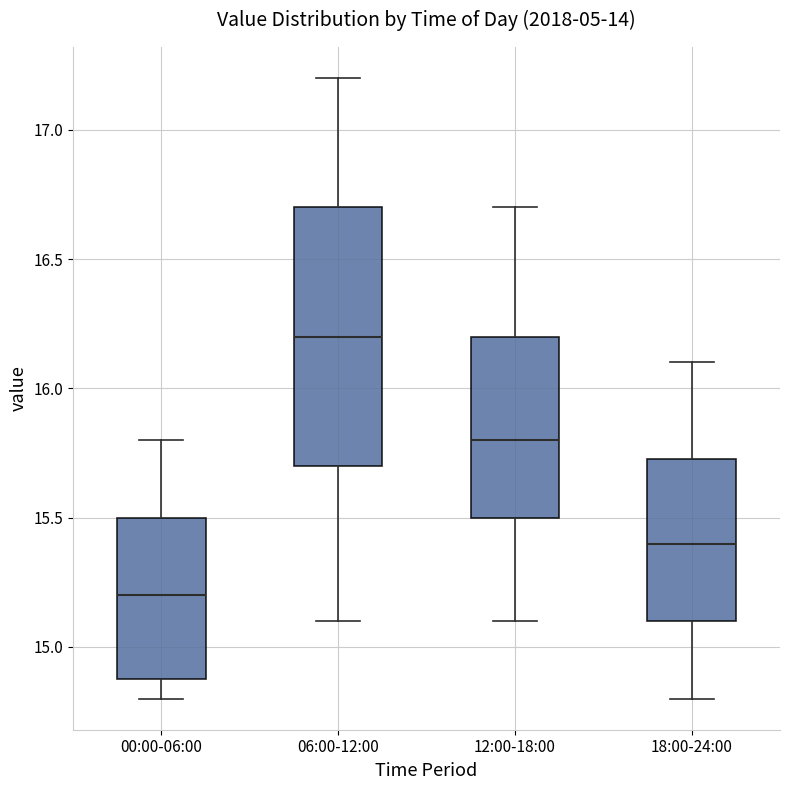

Which box has the lowest median line?

00:00-06:00